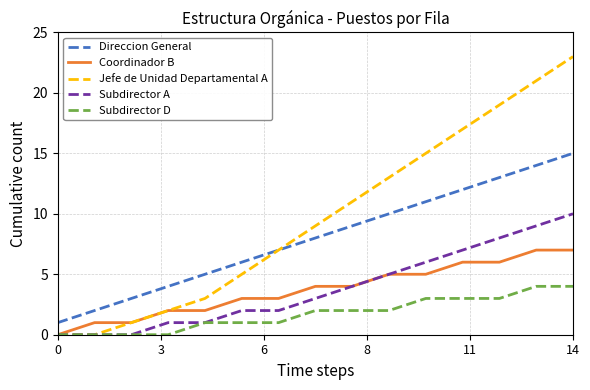

Which series has the largest total across all categories?

Jefe de Unidad Departamental A